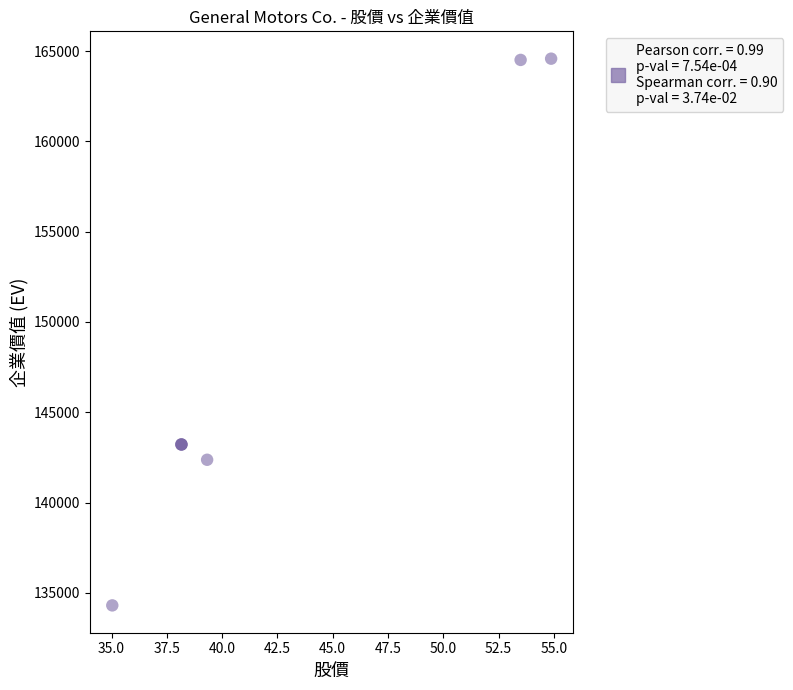

What Y value in the scatter plot is closest to 149442?

143220